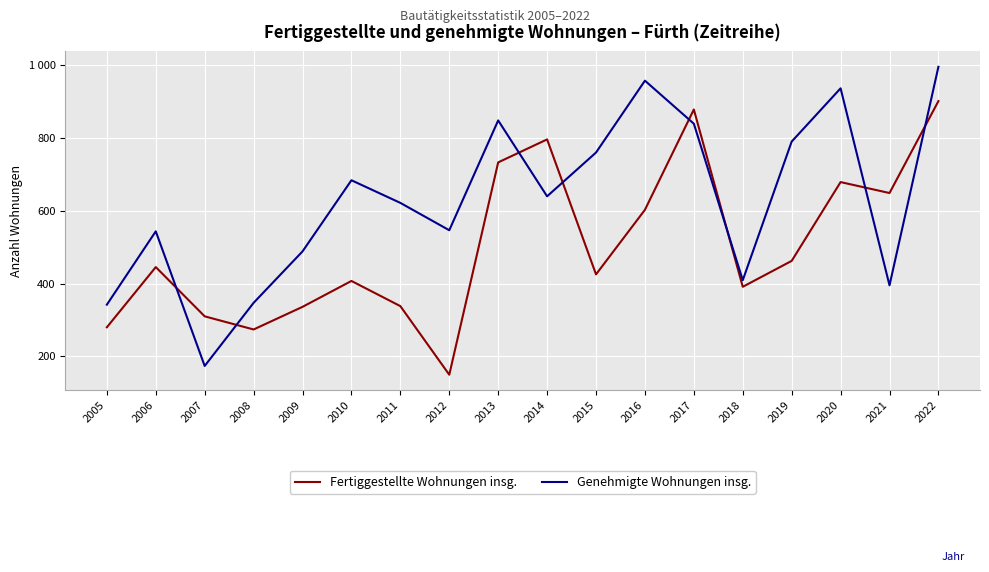

What are all the series names shown in the legend?

Fertiggestellte Wohnungen insg., Genehmigte Wohnungen insg.